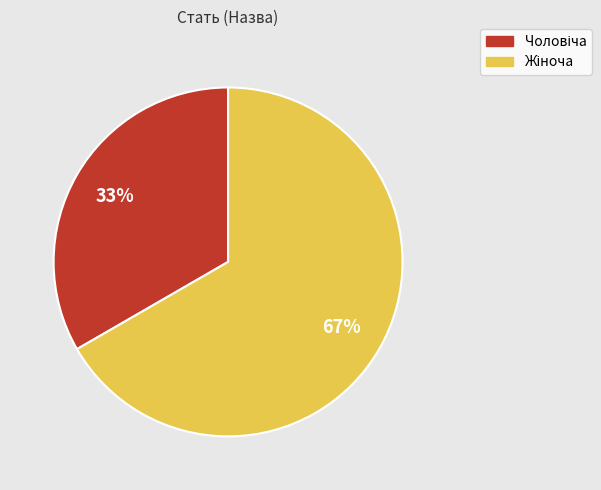

Is there a majority slice in this chart?

Yes